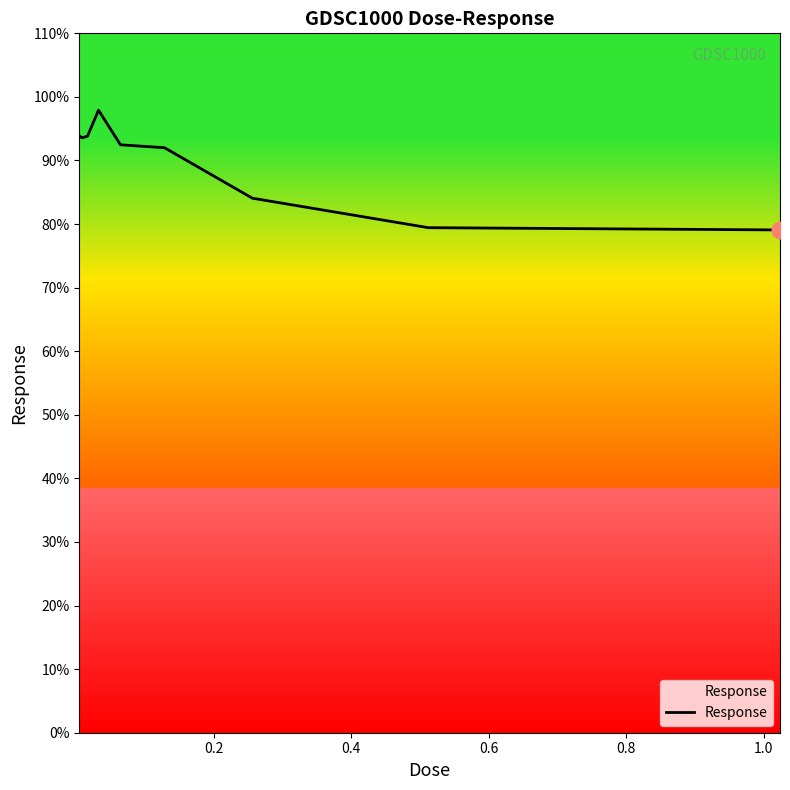

What is the difference between the maximum and minimum values?

18.8